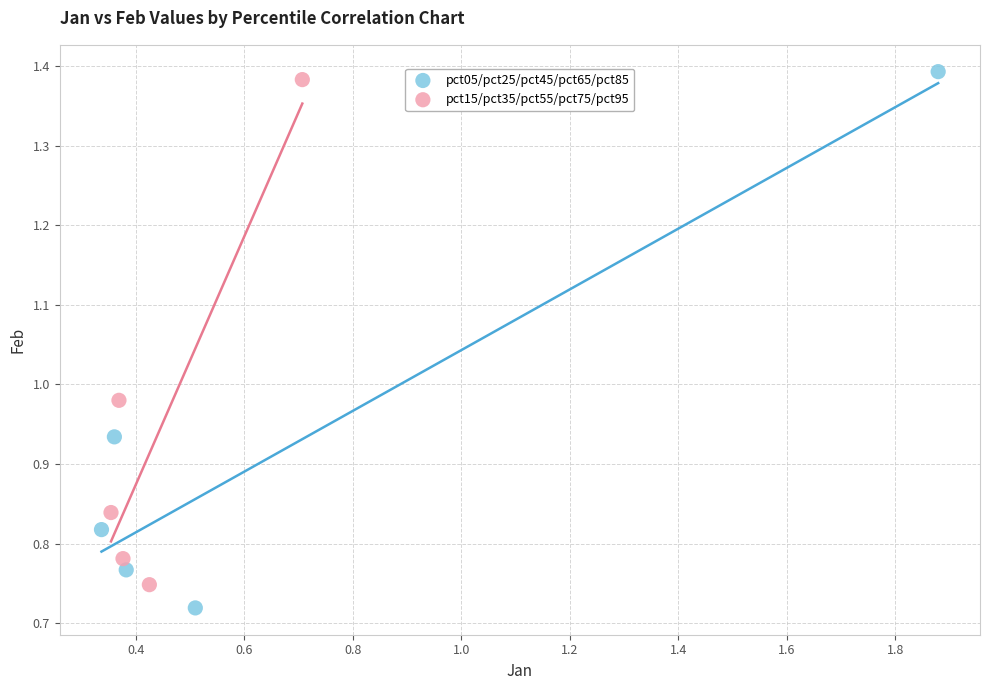

Which series has the widest spread of Y values?

pct05/pct25/pct45/pct65/pct85